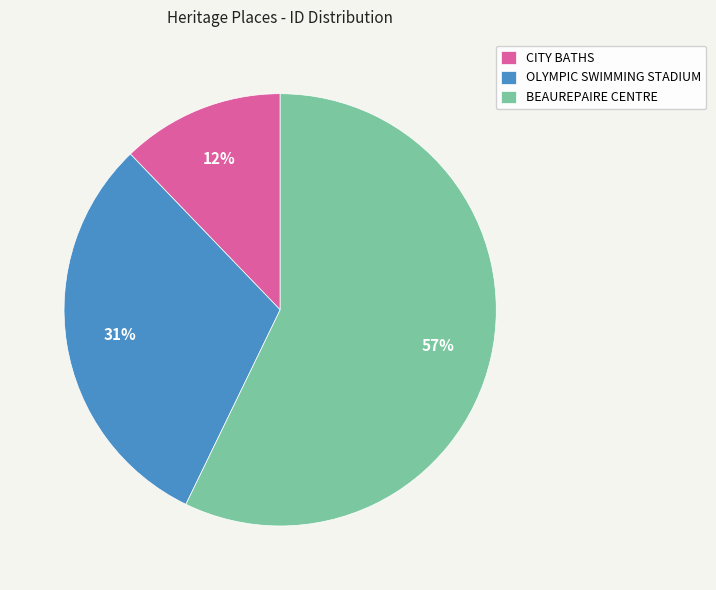

Which slice is the largest?

BEAUREPAIRE CENTRE